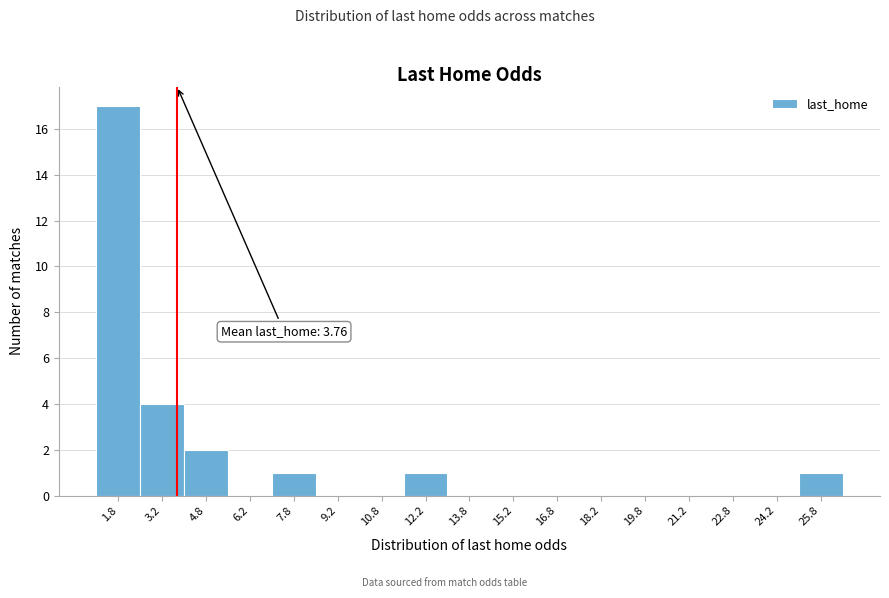

Which range on the x-axis has the tallest bar?

1.0 to 2.5